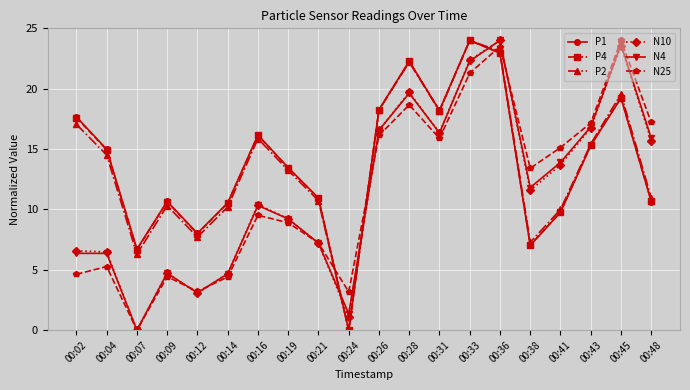

Where do P2 and N4 first cross each other?

00:21 and 00:24